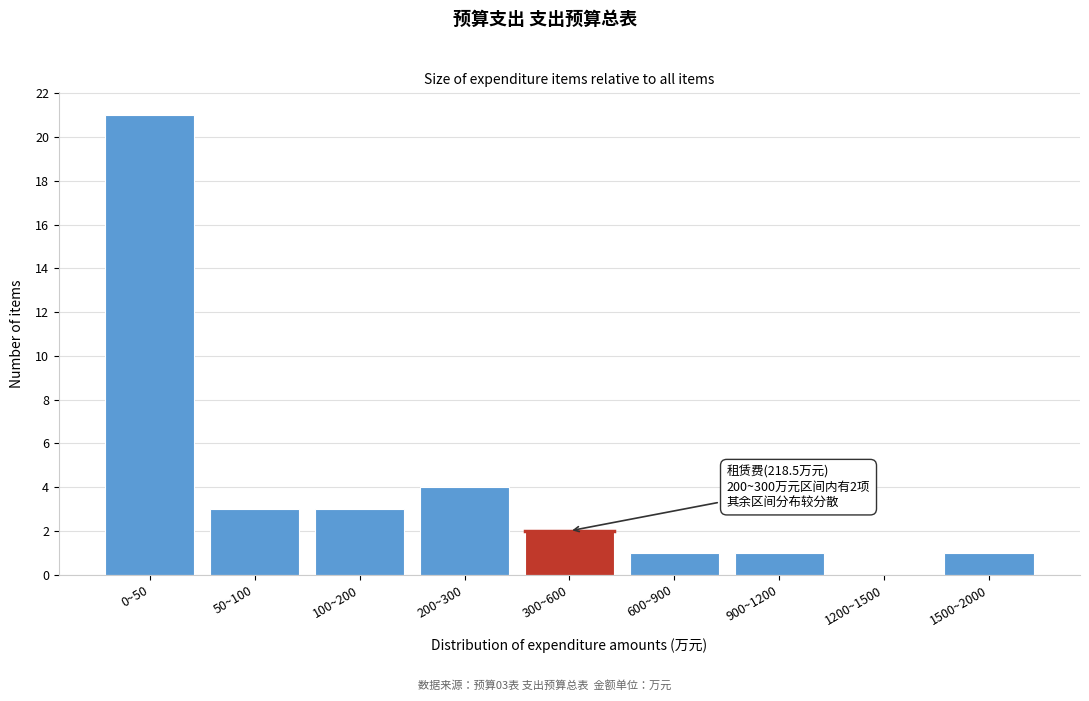

Reading right to left, what are all the values shown in this chart?

1500~2000=1	1200~1500=0	900~1200=1	600~900=1	300~600=2	200~300=4	100~200=3	50~100=3	0~50=21